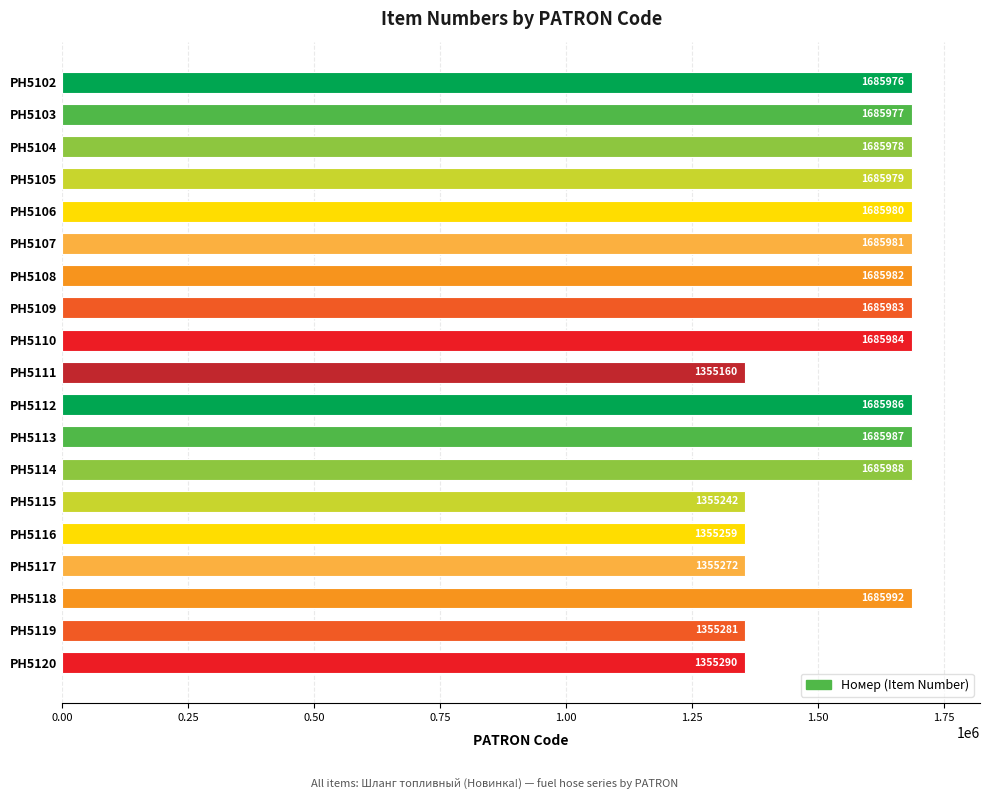

What is the average value?

1581541